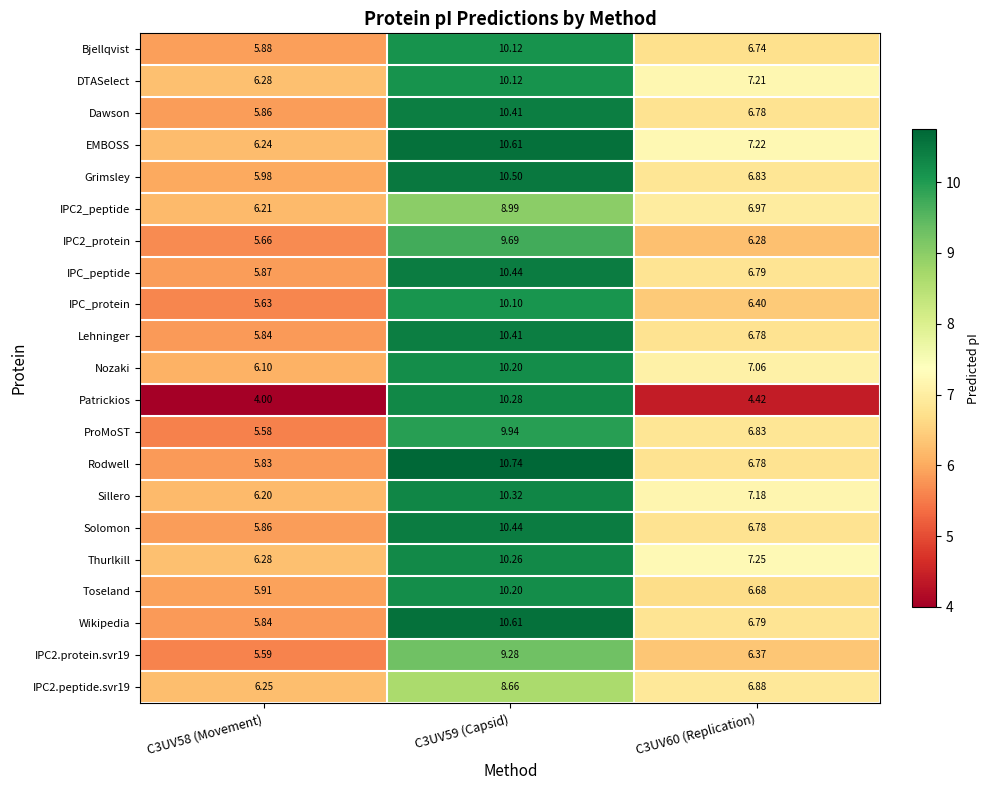

At which category does the chart reach its minimum across all series?

C3UV58 (Movement)